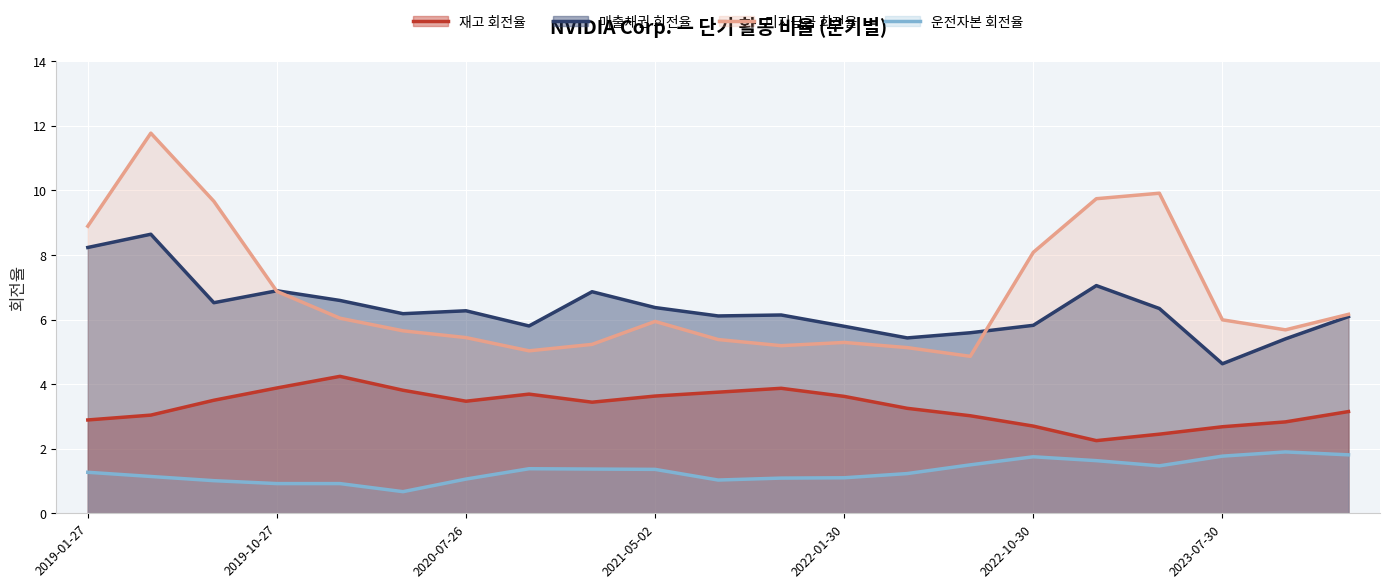

True or false: 매출채권 회전율 has a value of 4.6 at 2023-07-30.

True